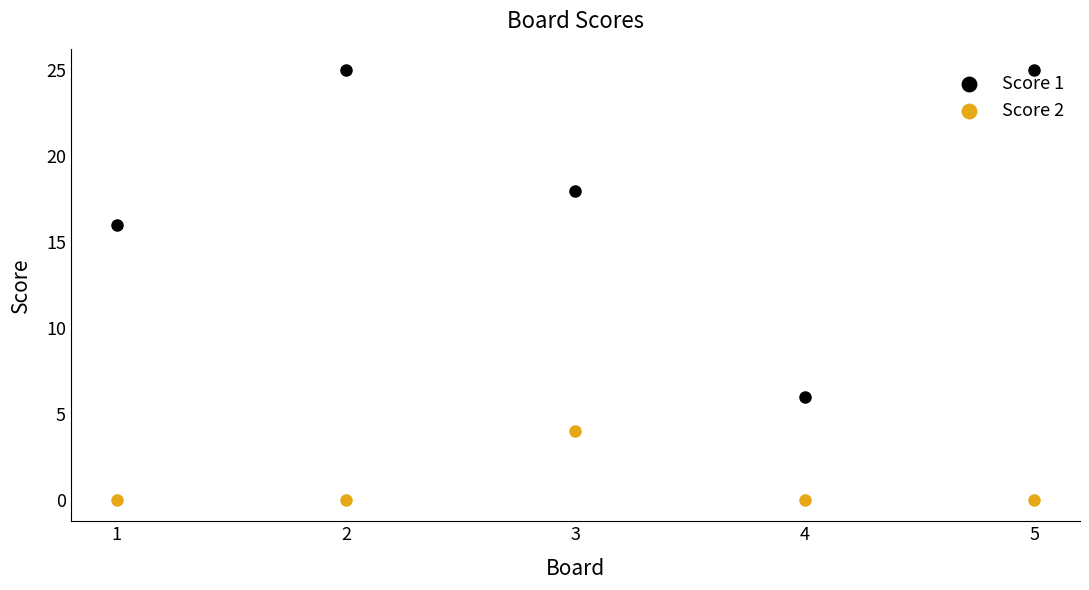

At how many categories does at least one series exceed 8?

4